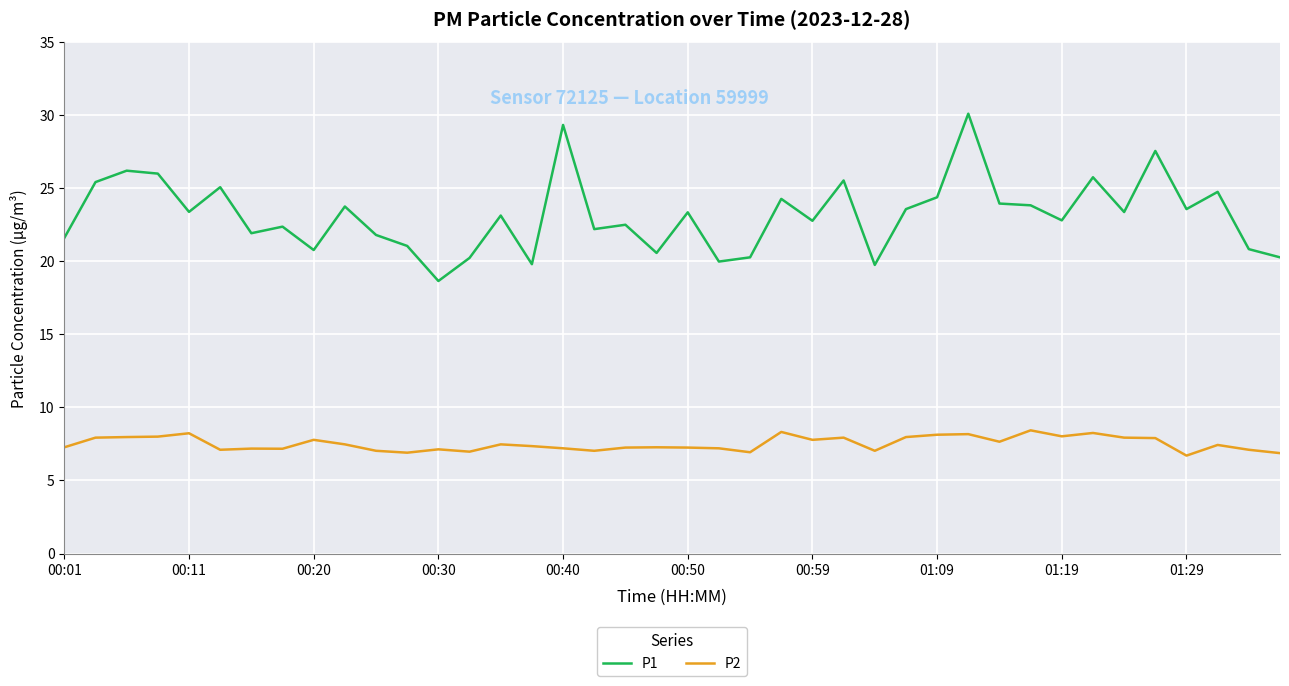

What is the difference between the maximum and minimum values in the P2 series?

1.7